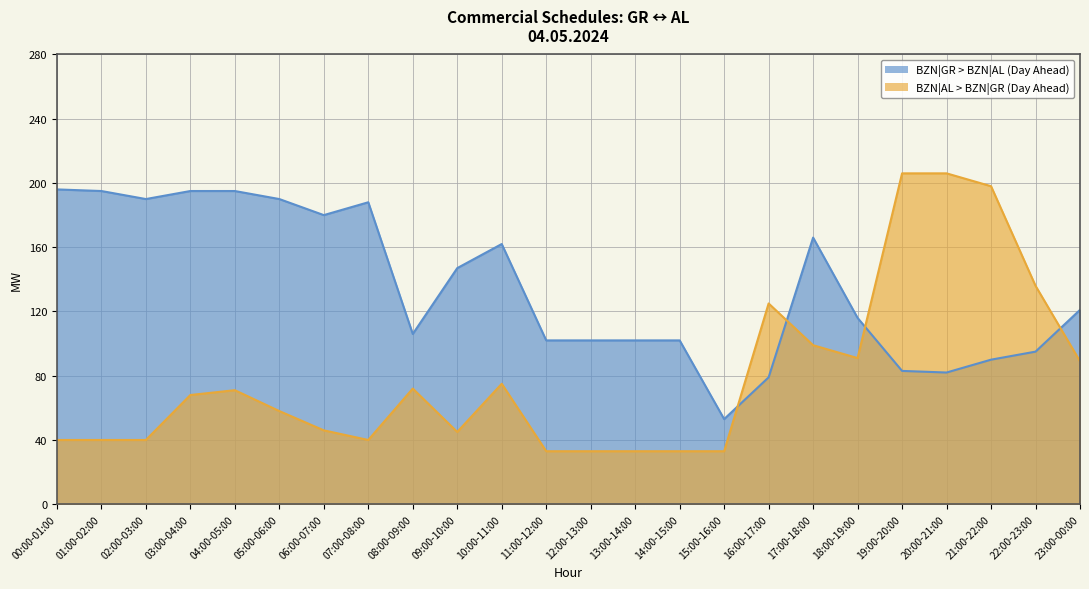

At 13:00-14:00, list the series in order from smallest to largest.

BZN|AL > BZN|GR (Day Ahead), BZN|GR > BZN|AL (Day Ahead)